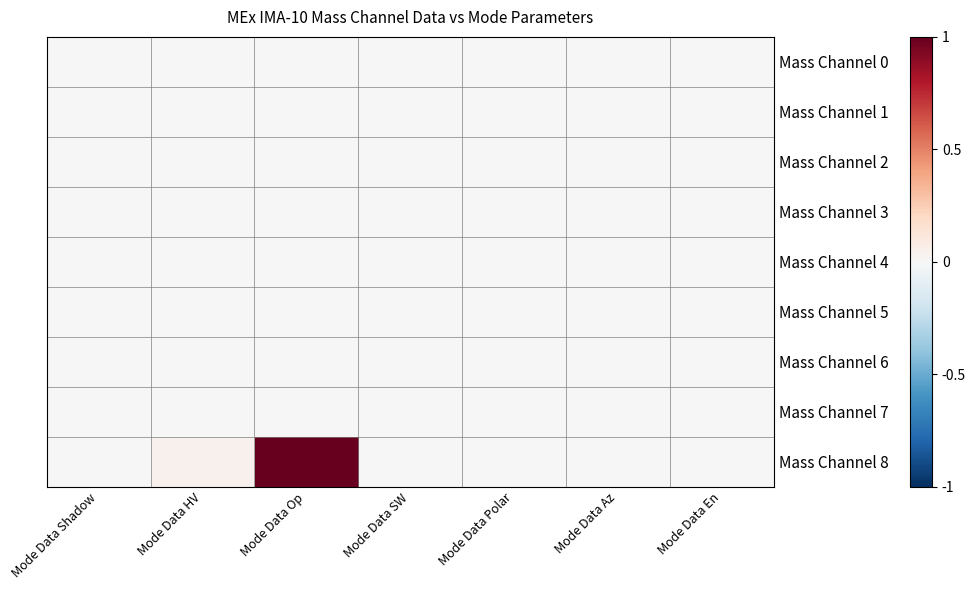

Which series has the largest range (max minus min)?

Mass Channel 8